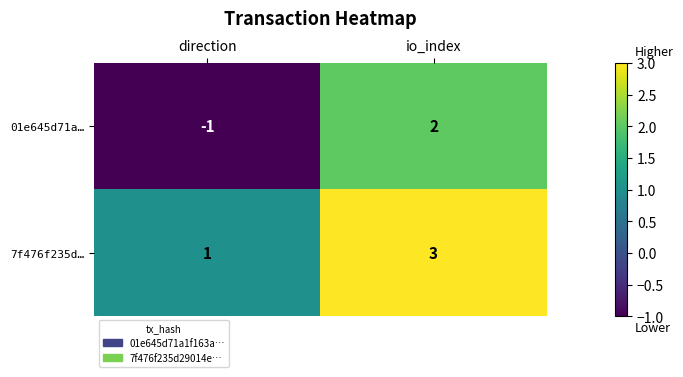

Reading left to right, list all the values displayed in this chart.

01e645d71a…: direction=-1	io_index=2
7f476f235d…: direction=1	io_index=3